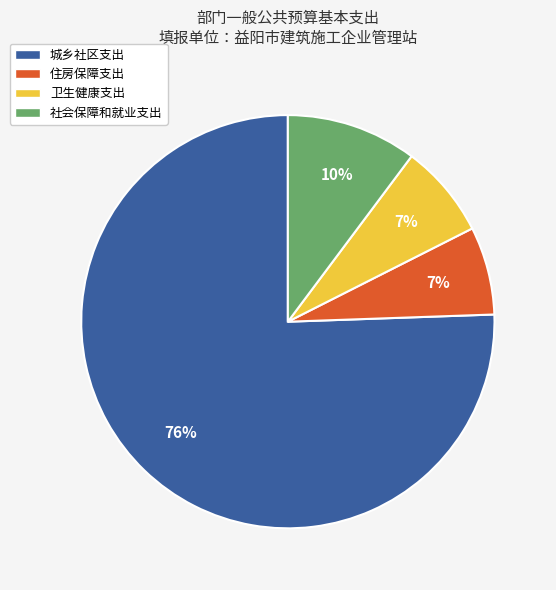

The 卫生健康支出 slice represents 7% of the pie. True or false?

True